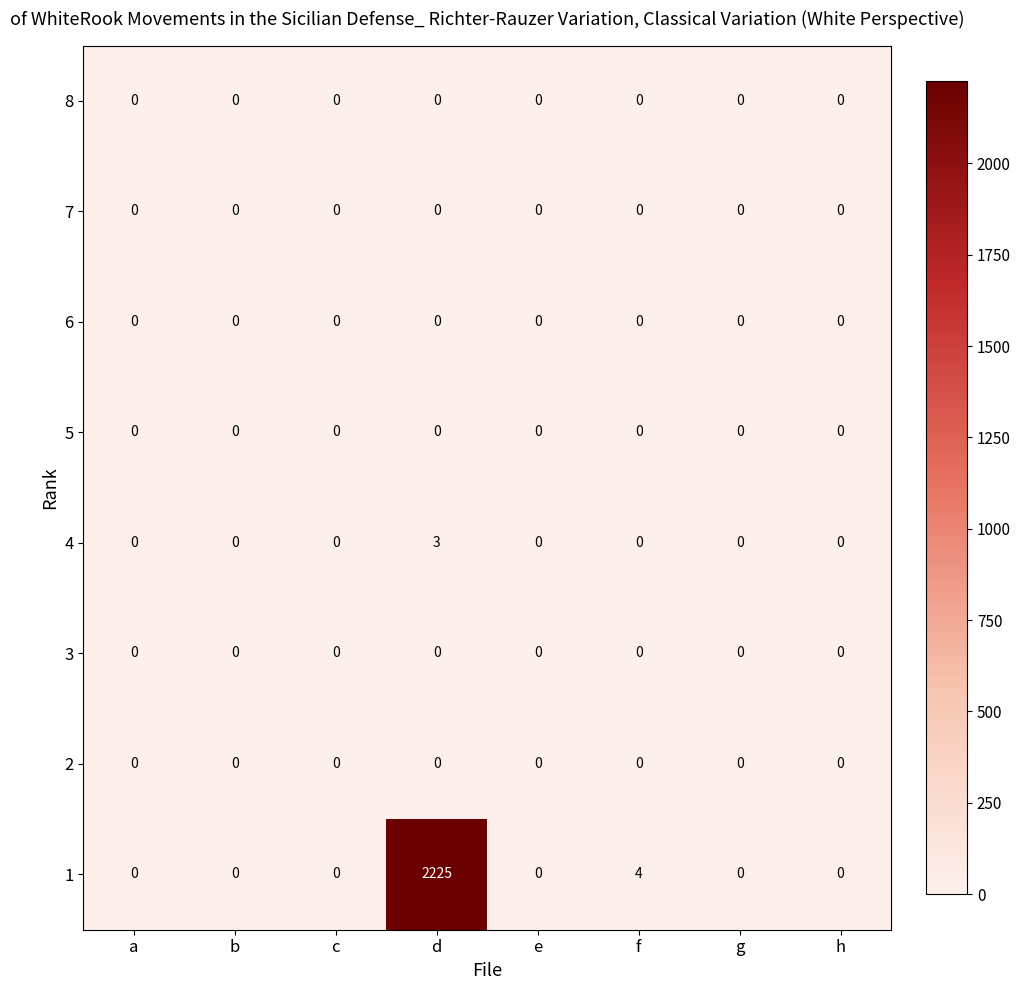

What is the difference between the highest and lowest values at d?

2225